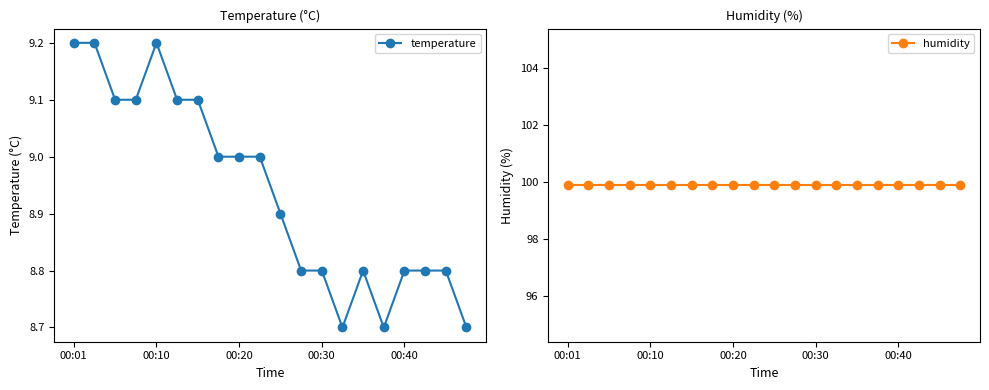

True or false: humidity and temperature intersect in this chart.

False